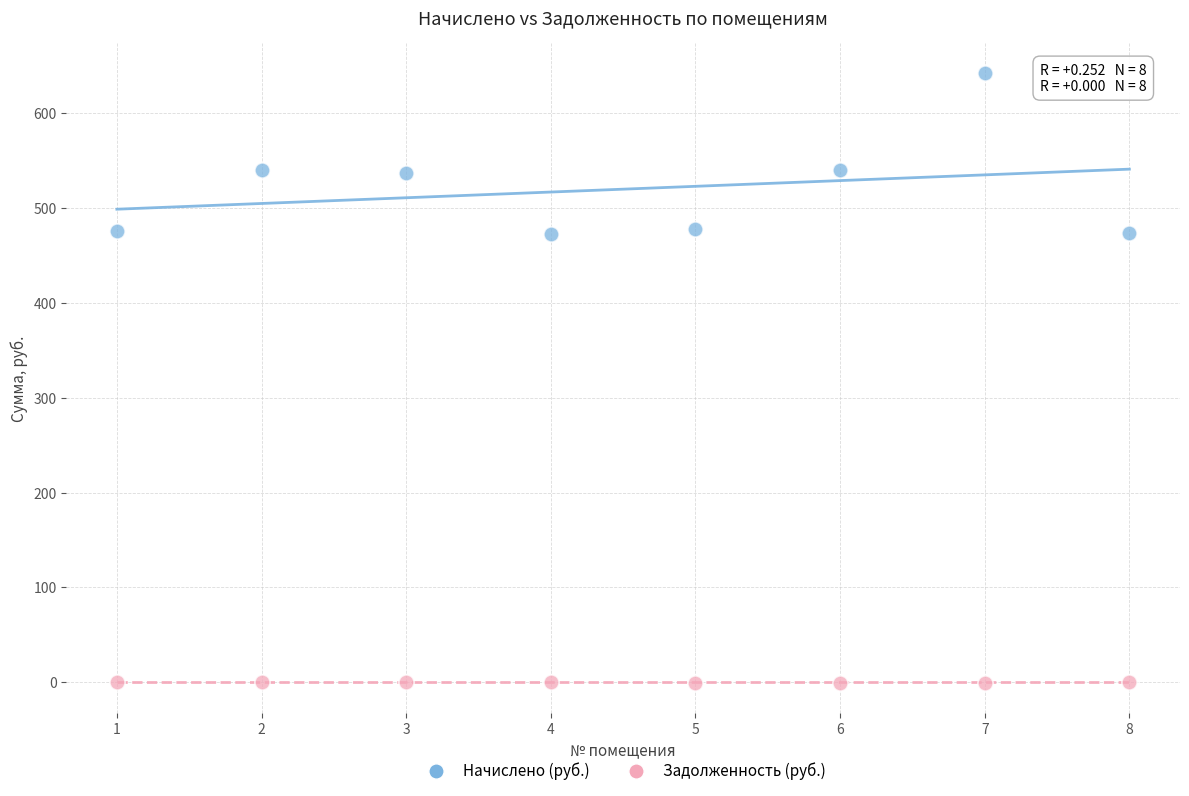

Which series has the widest spread of Y values?

Начислено (руб.)